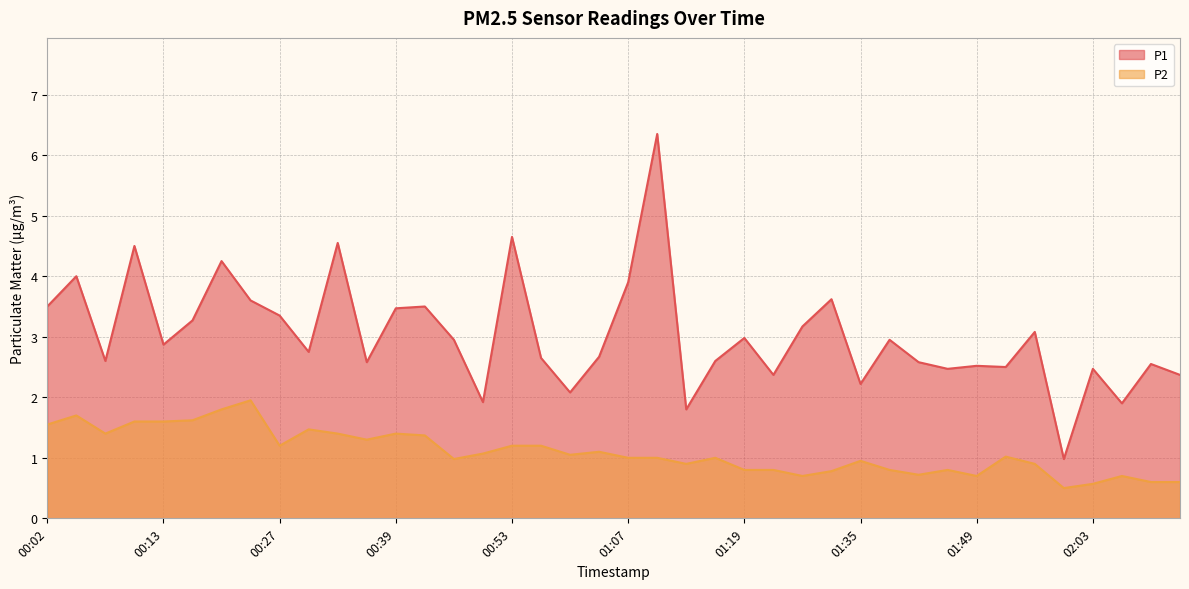

True or false: P2 and P1 cross at least once.

False